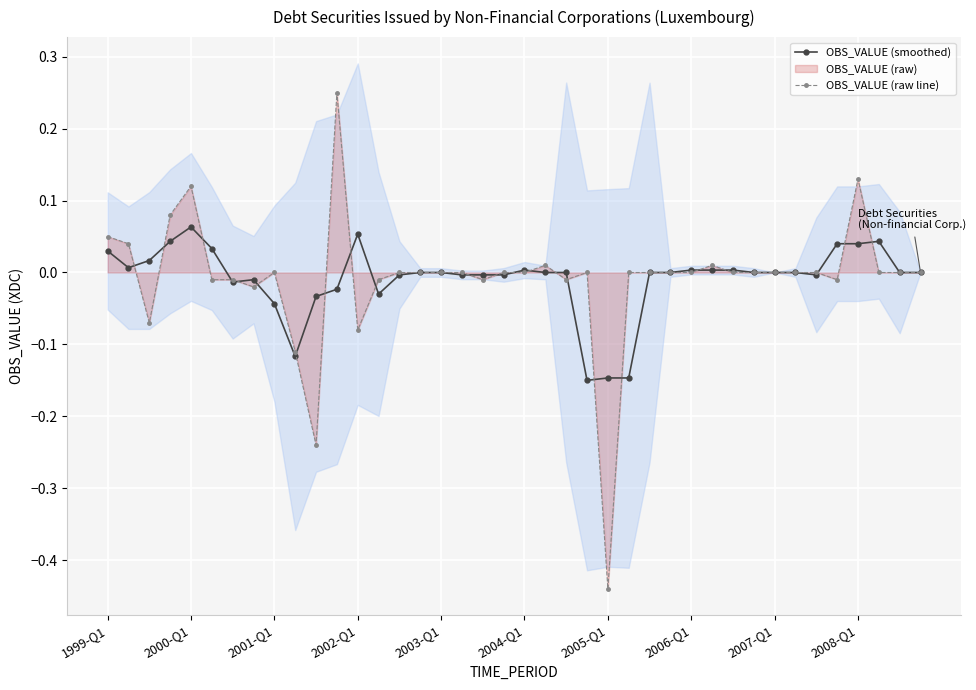

True or false: OBS_VALUE (smoothed) has more than 2 points higher than both neighbors.

True